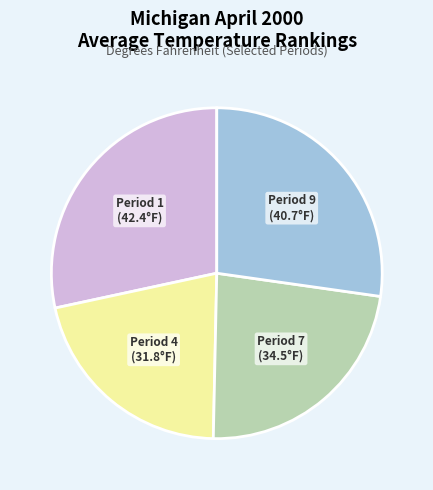

Approximately how many times larger is the value at Period 1 compared to Period 7?

1.2